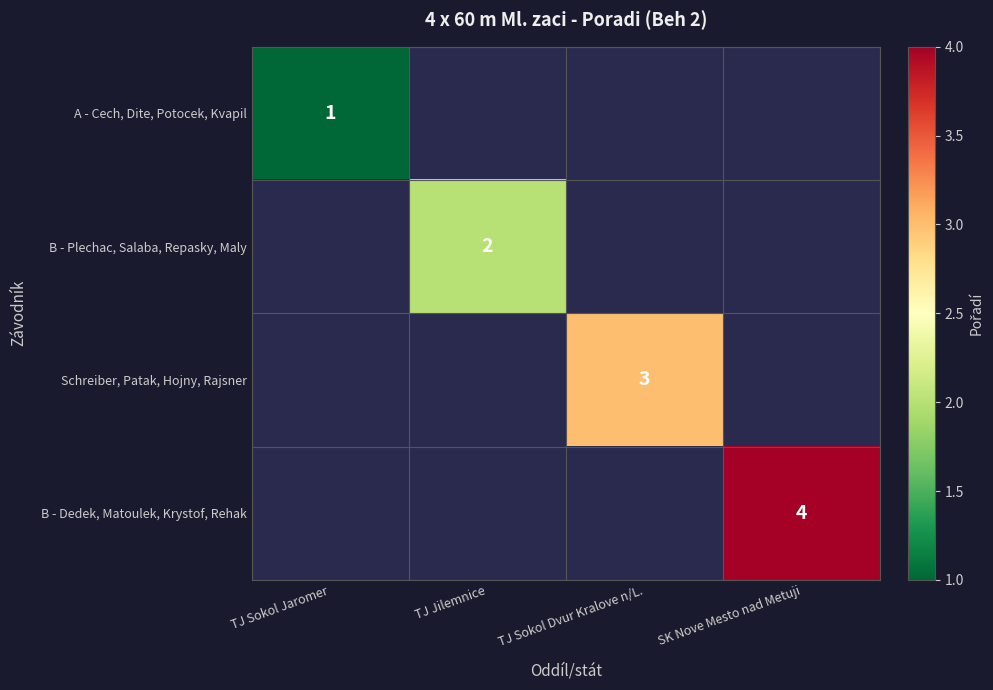

The value of A - Cech, Dite, Potocek, Kvapil at TJ Sokol Jaromer is 2. True or false?

False